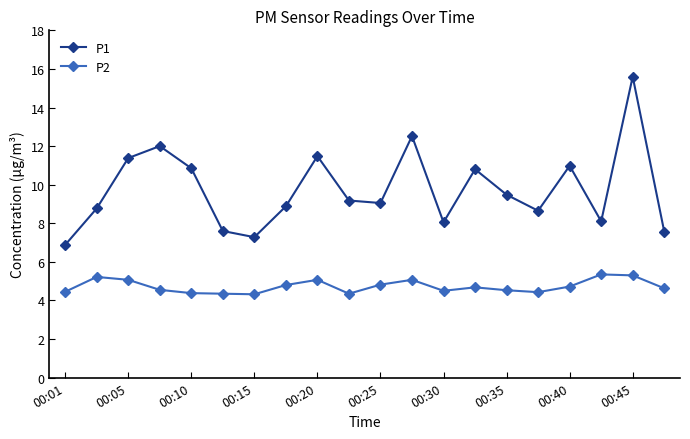

What is the difference between the maximum and second lowest values in the P1 series?

8.3